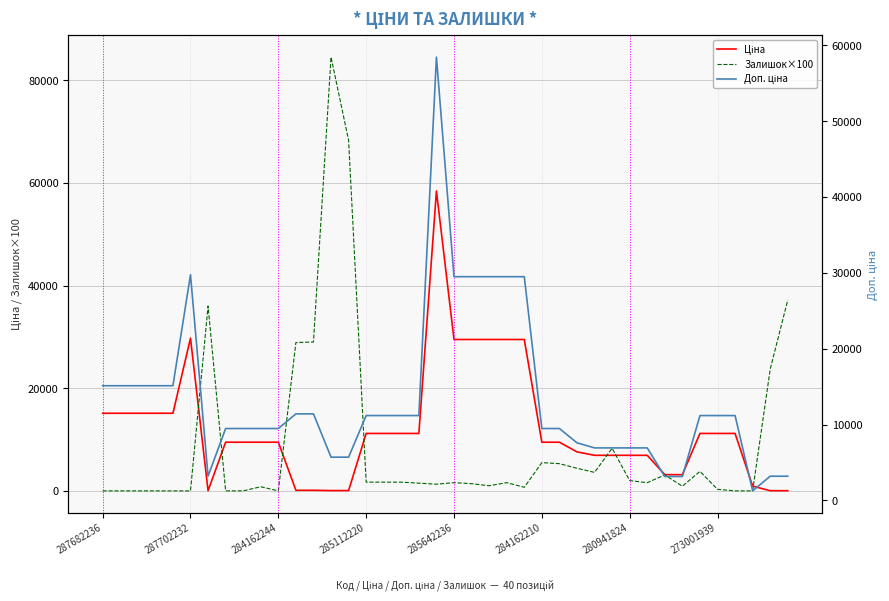

Is it true that Доп. ціна equals 29491.5 at 24?

True